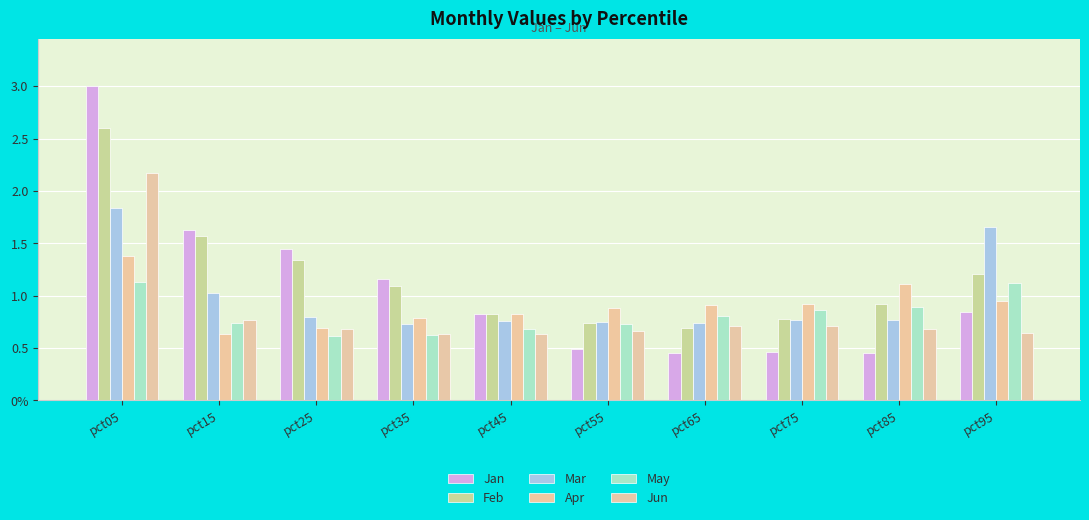

Reading right to left, what are all the values shown in this chart?

Jan: pct95=0.8	pct85=0.5	pct75=0.5	pct65=0.5	pct55=0.5	pct45=0.8	pct35=1.2	pct25=1.4	pct15=1.6	pct05=3.0
Feb: pct95=1.2	pct85=0.9	pct75=0.8	pct65=0.7	pct55=0.7	pct45=0.8	pct35=1.1	pct25=1.3	pct15=1.6	pct05=2.6
Mar: pct95=1.7	pct85=0.8	pct75=0.8	pct65=0.7	pct55=0.8	pct45=0.8	pct35=0.7	pct25=0.8	pct15=1.0	pct05=1.8
Apr: pct95=1.0	pct85=1.1	pct75=0.9	pct65=0.9	pct55=0.9	pct45=0.8	pct35=0.8	pct25=0.7	pct15=0.6	pct05=1.4
May: pct95=1.1	pct85=0.9	pct75=0.9	pct65=0.8	pct55=0.7	pct45=0.7	pct35=0.6	pct25=0.6	pct15=0.7	pct05=1.1
Jun: pct95=0.6	pct85=0.7	pct75=0.7	pct65=0.7	pct55=0.7	pct45=0.6	pct35=0.6	pct25=0.7	pct15=0.8	pct05=2.2